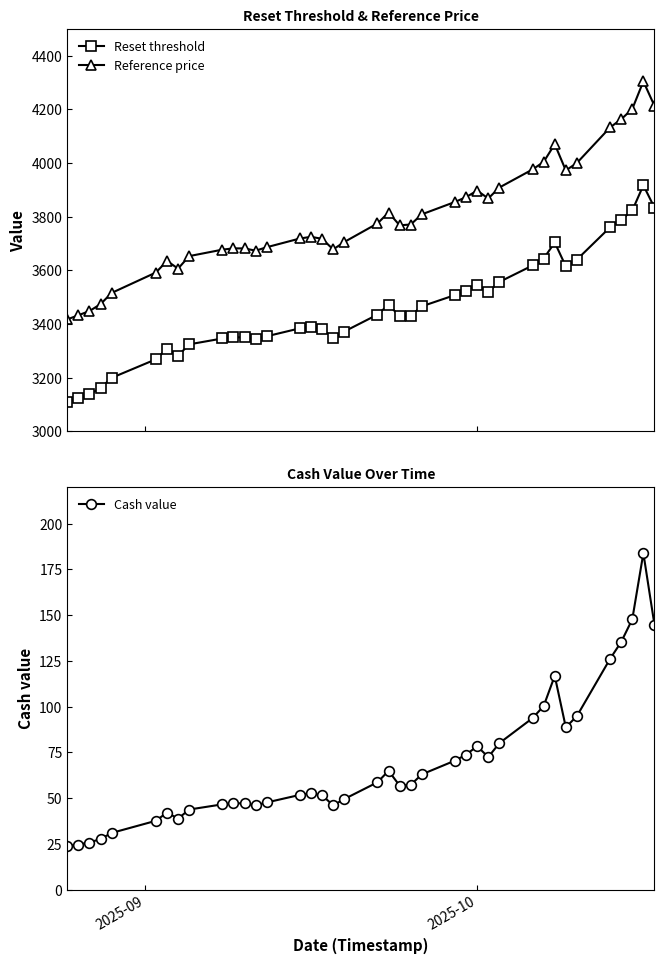

True or false: Cash value has more than 0 points higher than both neighbors.

True